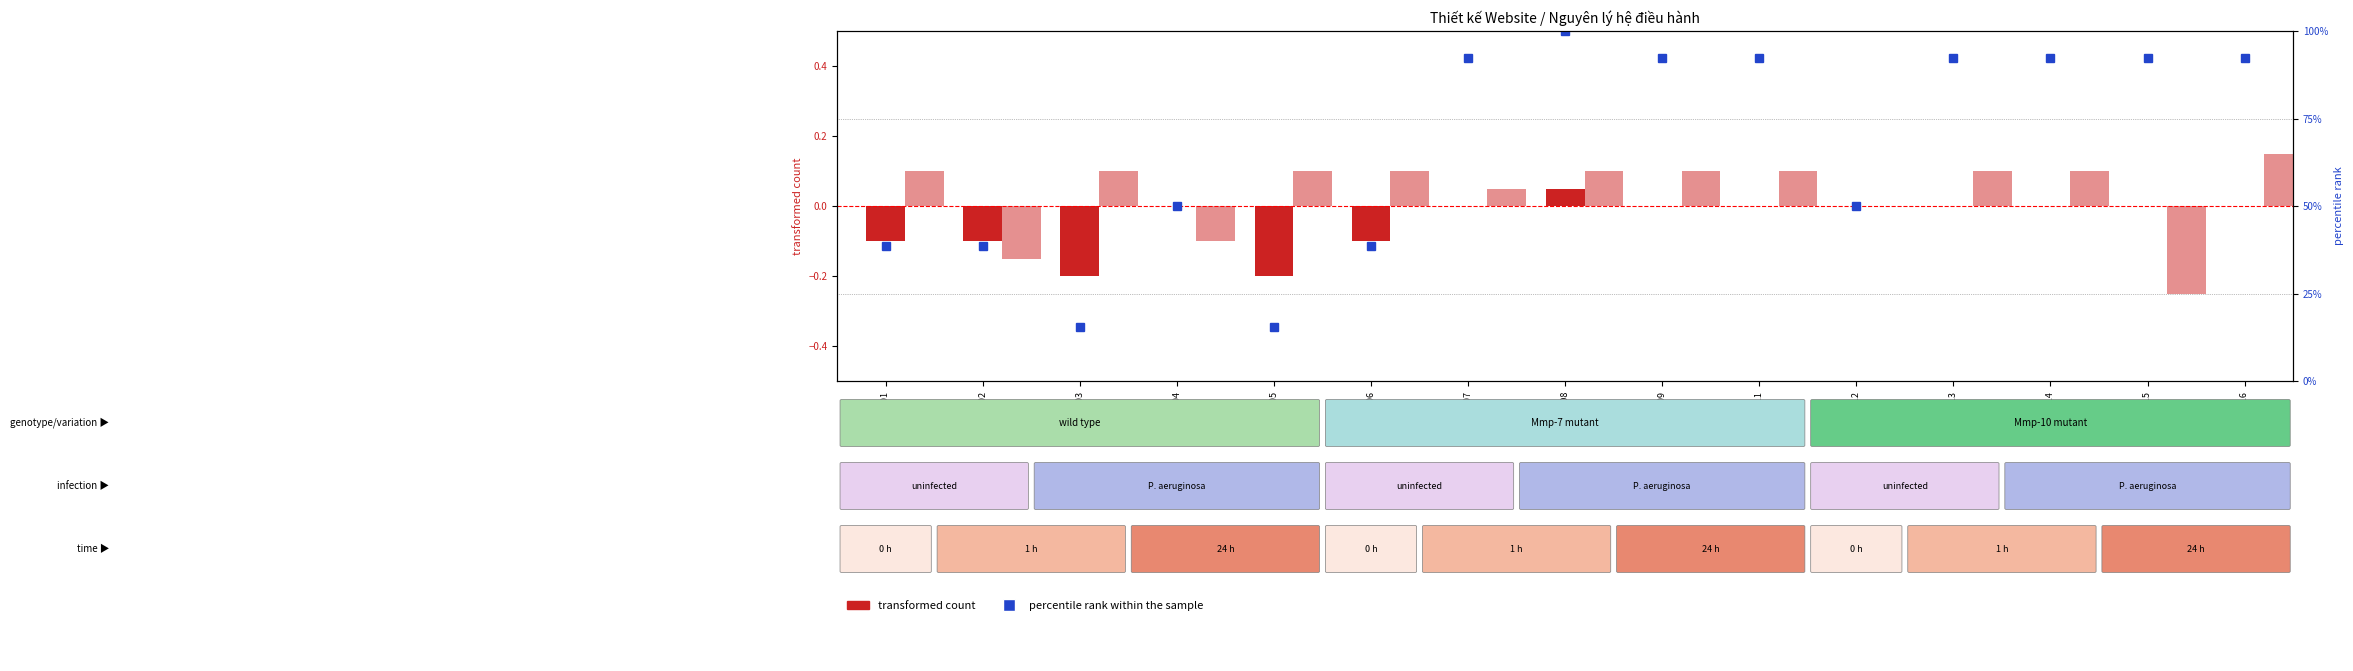

How many categories are shown in the chart?

15